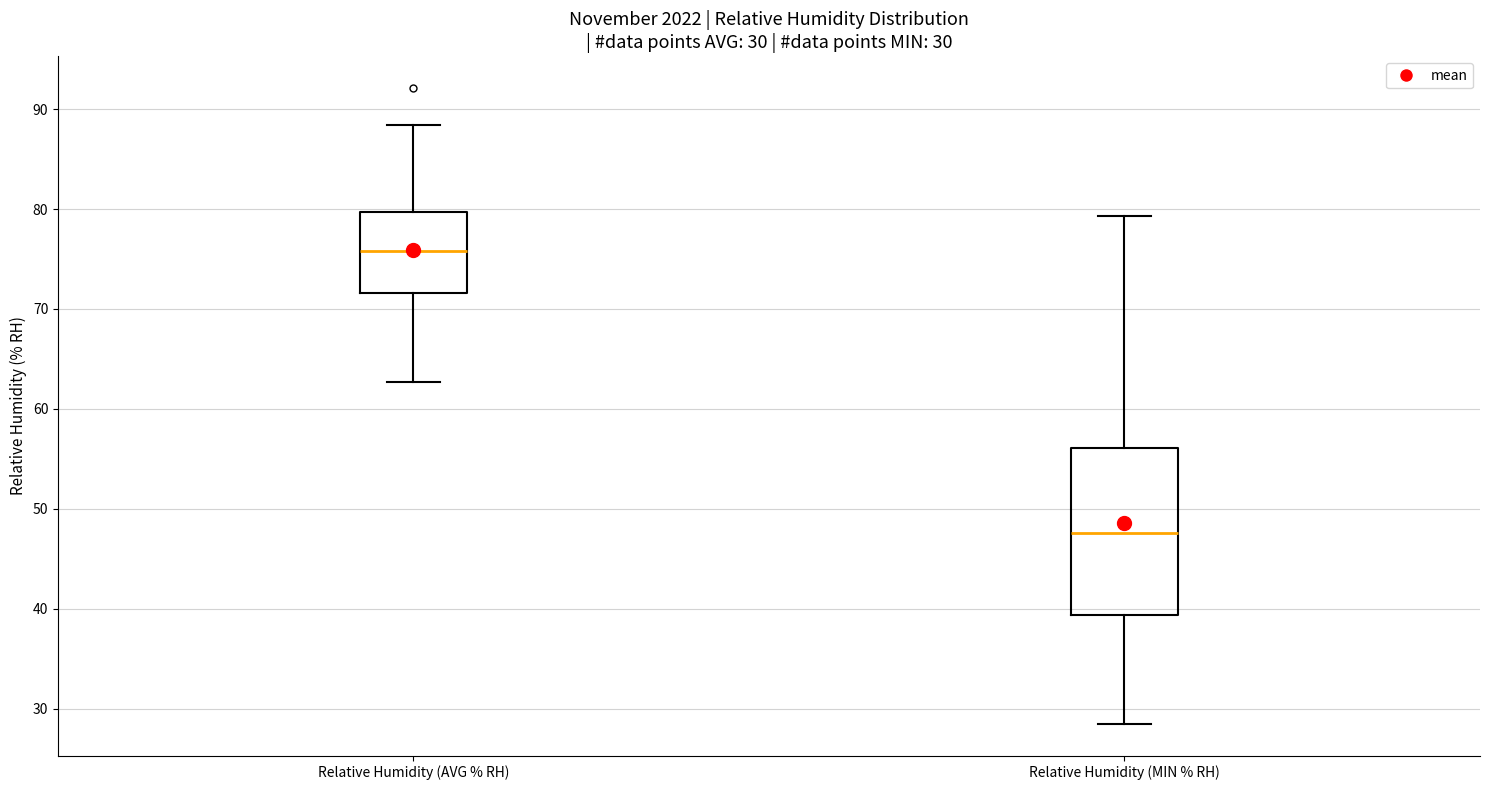

Which box has the lowest median line?

Relative Humidity (MIN % RH)